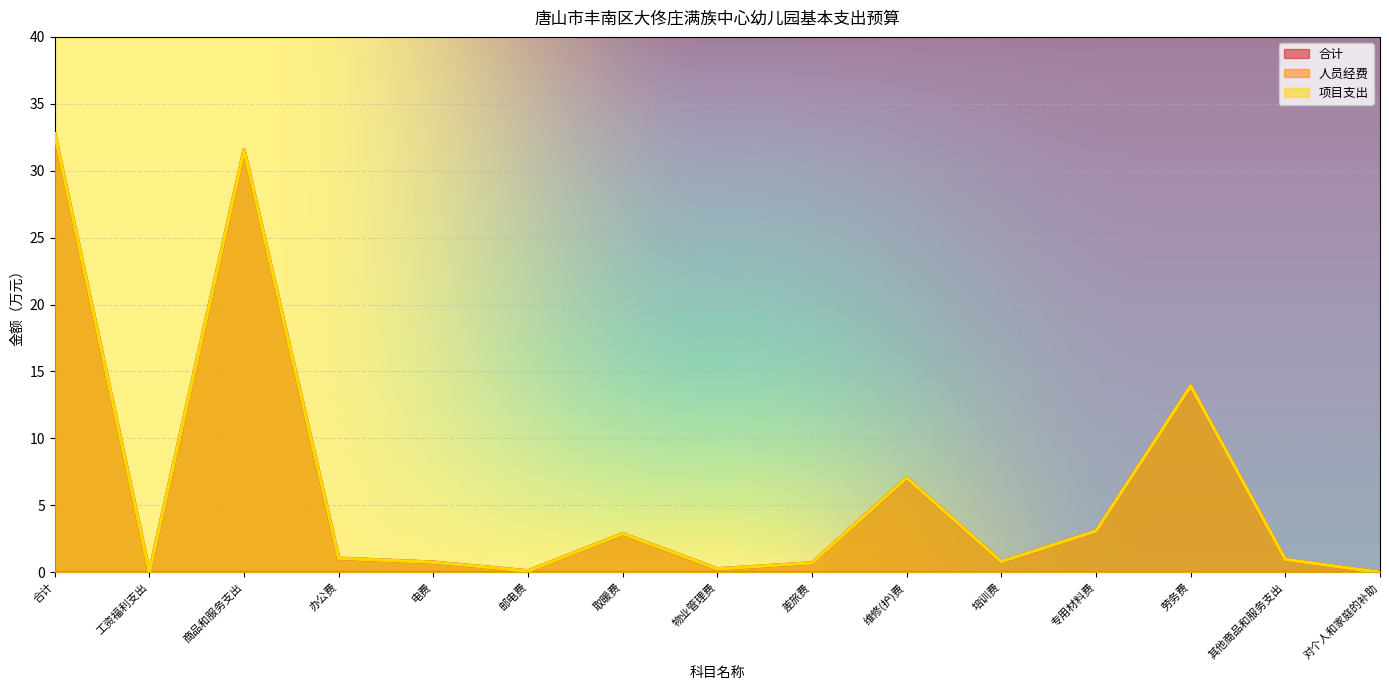

Does the chart display data point markers on the line(s)?

No